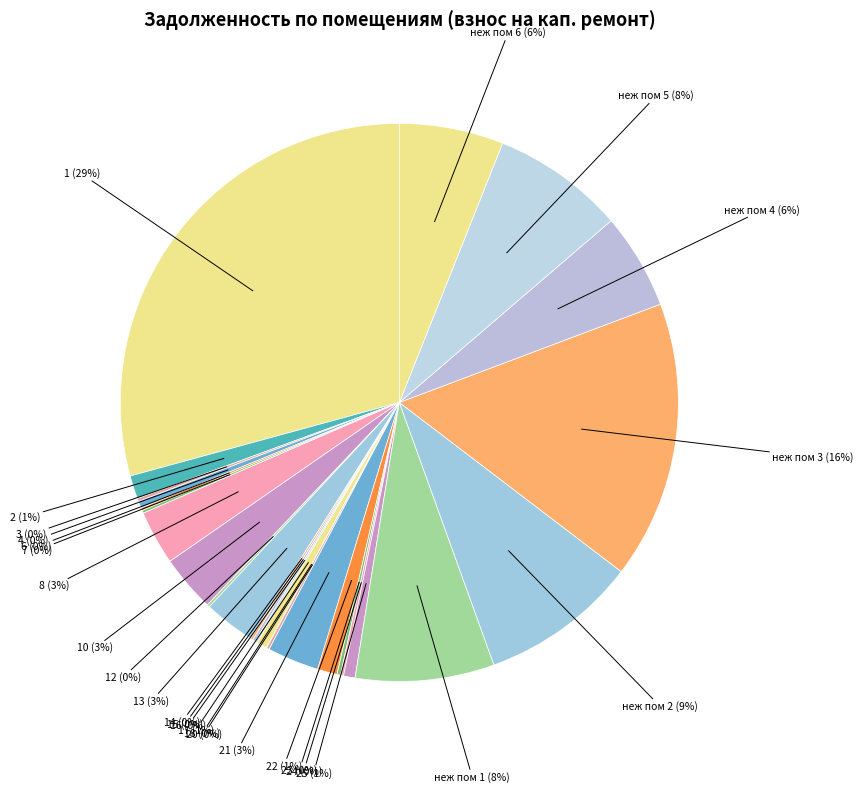

True or false: 1 accounts for 29% of the total.

True